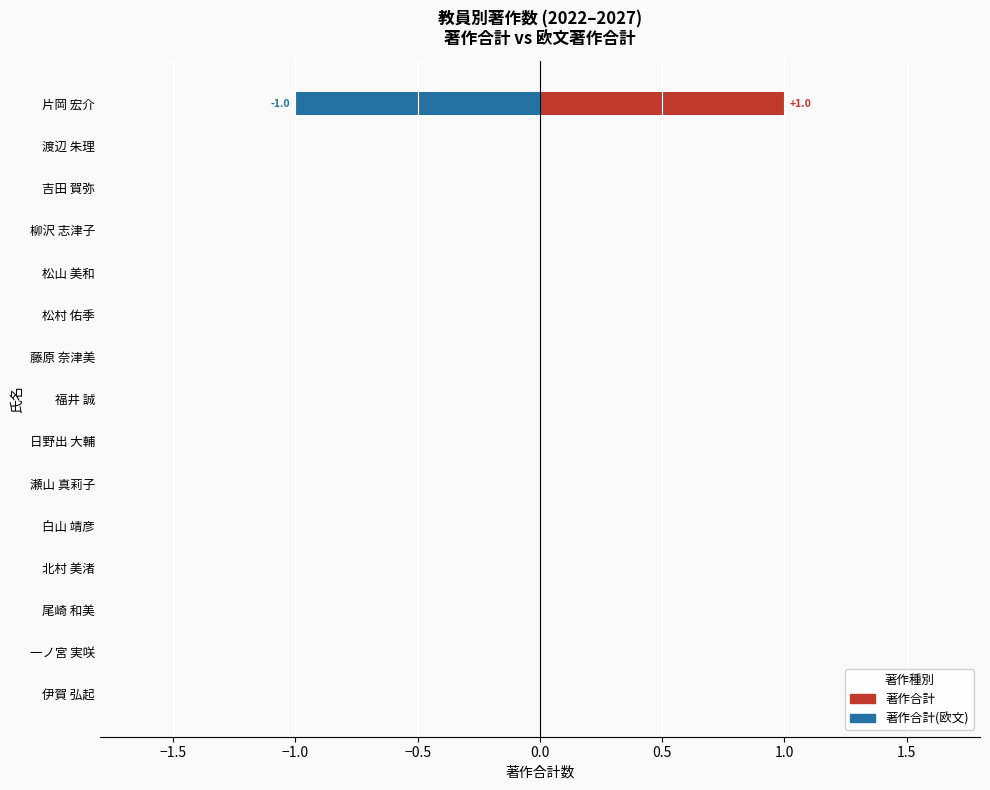

What are all the series names shown in the legend?

著作合計, 著作合計(欧文)